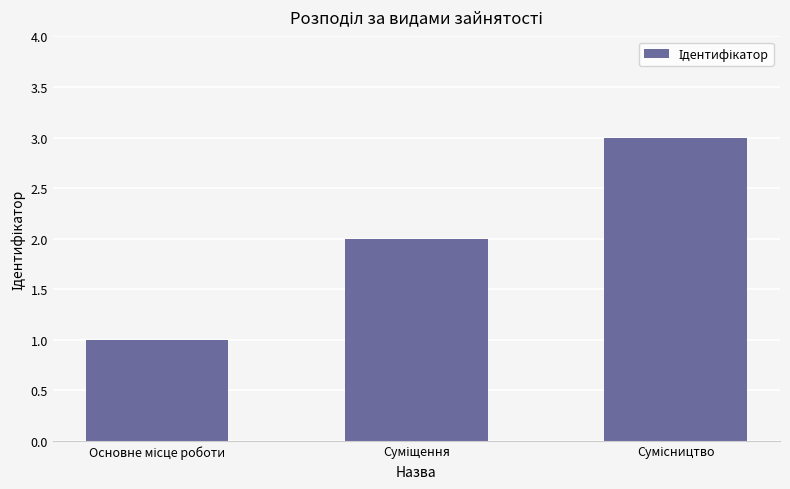

What is the greatest value displayed?

3